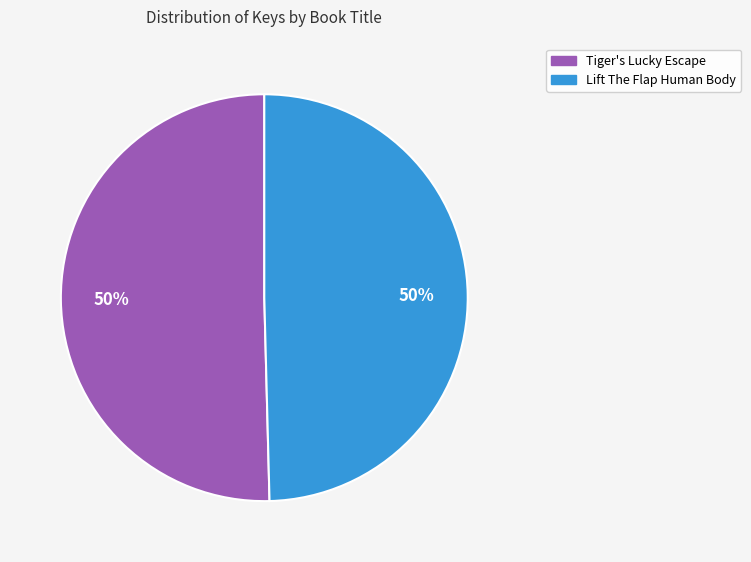

Count the number of slices in the pie.

2